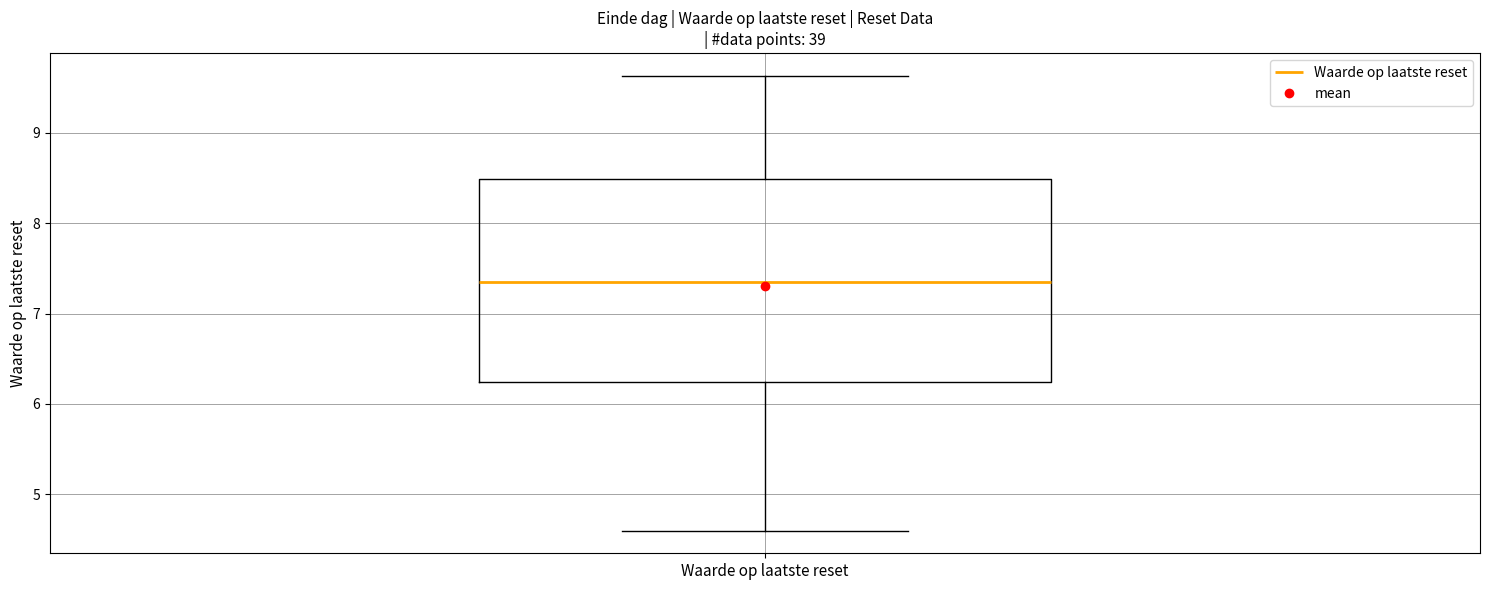

Where does the upper whisker of the box for Waarde op laatste reset end on the y-axis? The values are not printed on the chart, so give them approximately, as read against the axis.

9.6